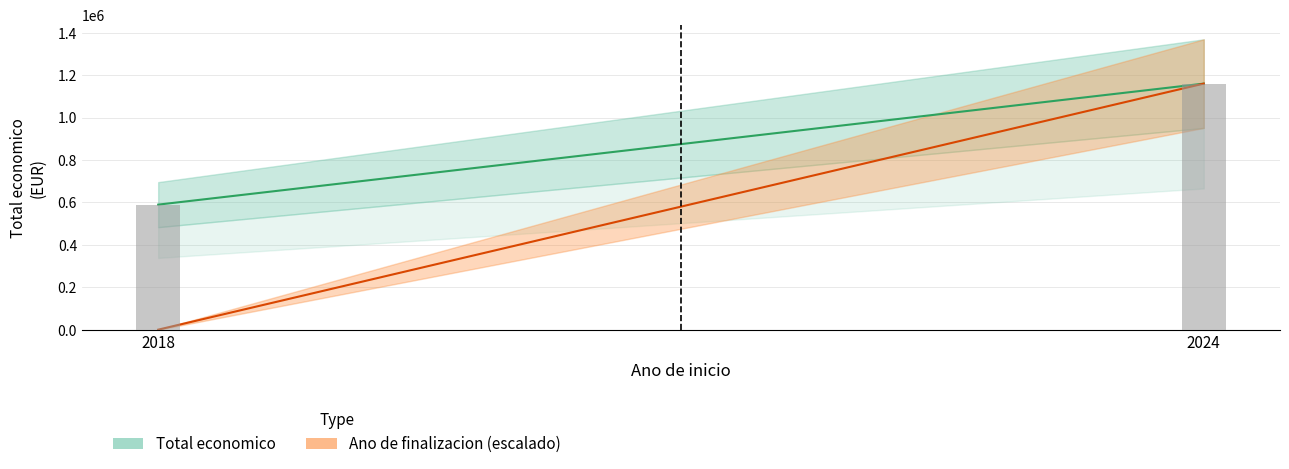

List the labels in order of value, smallest first.

2018, 2024